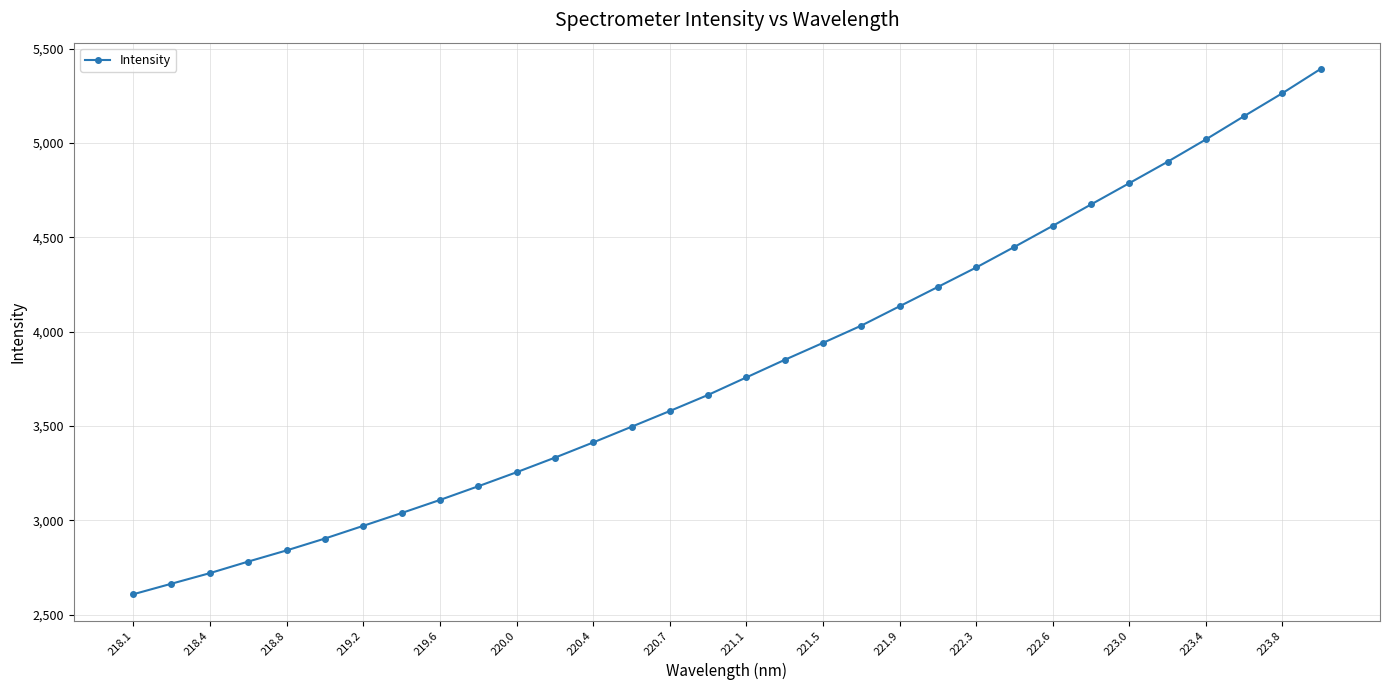

What is the value of the 13th point from the left?

3412.7